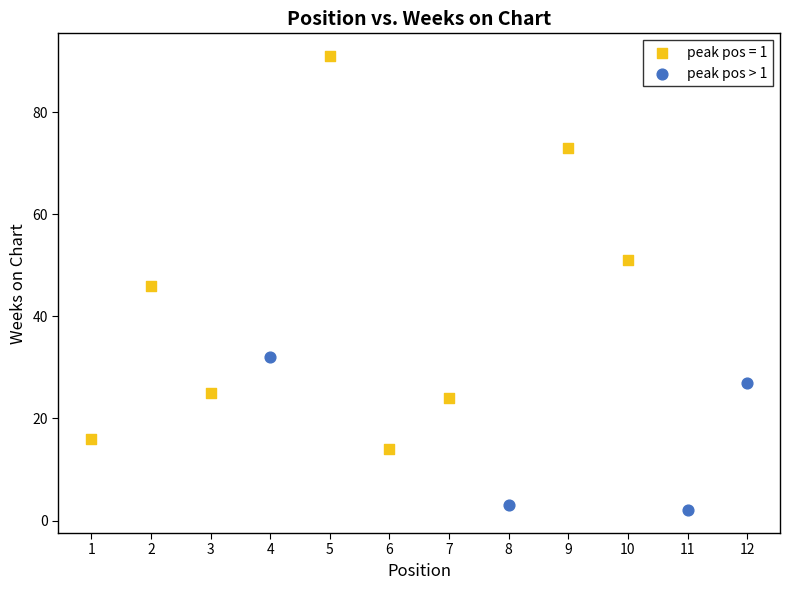

Which series reaches the minimum Y coordinate?

peak pos > 1